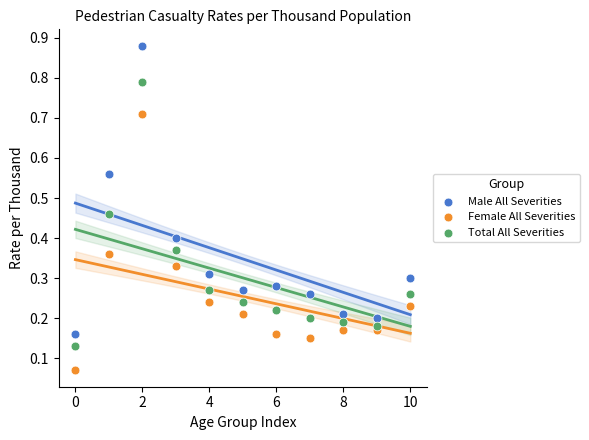

Which series has the largest Y range (max minus min)?

Male All Severities